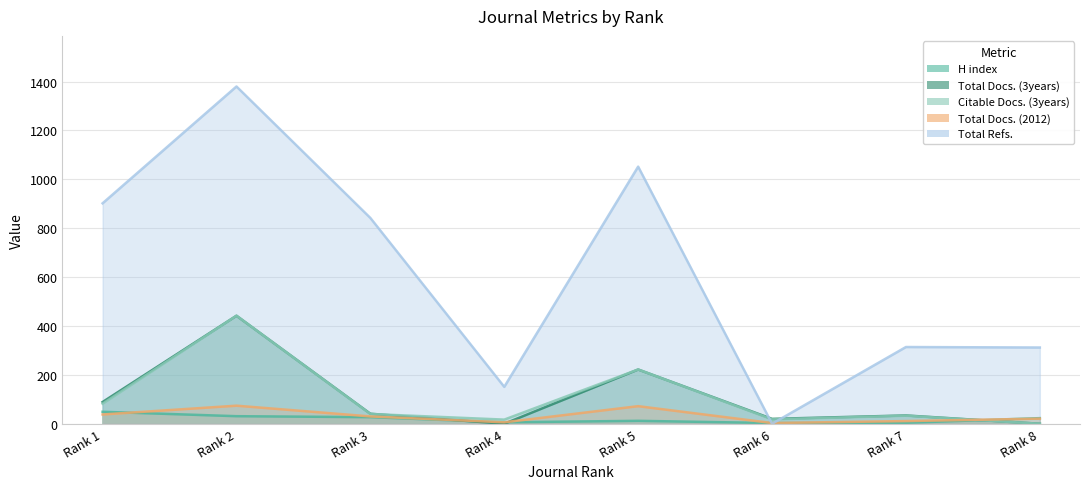

Which series has the largest total across all categories?

Total Refs.